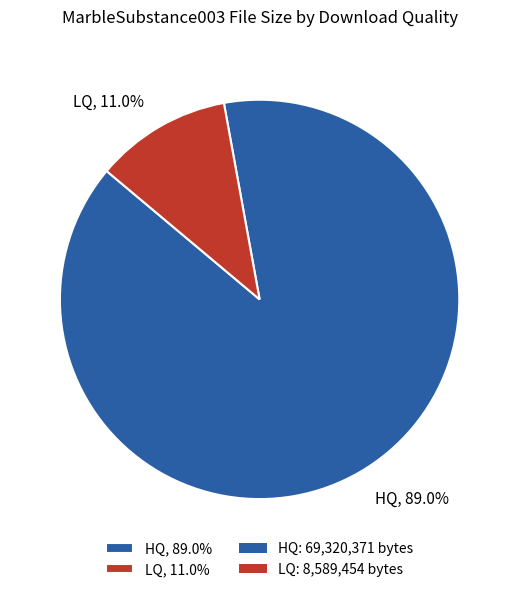

To the nearest percent, what percentage of the pie is HQ?

89%